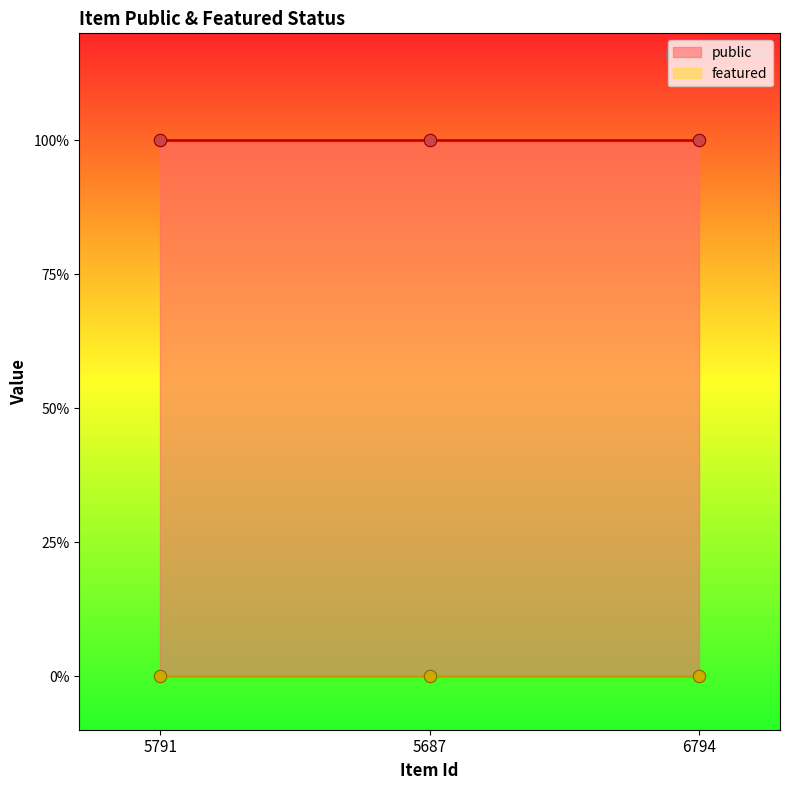

What is the total value across all series at 5687?

1